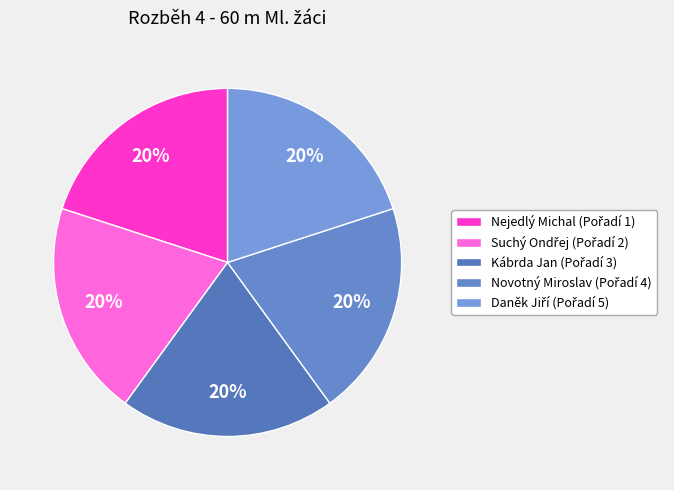

Does Novotný Miroslav account for over 50% of the chart?

No